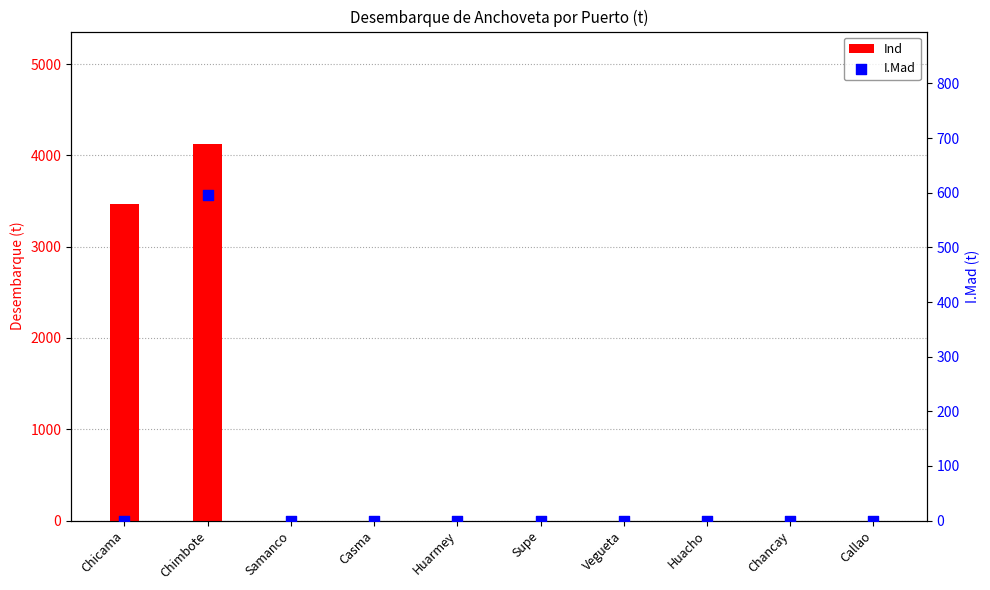

Which series has the largest total across all categories?

Ind